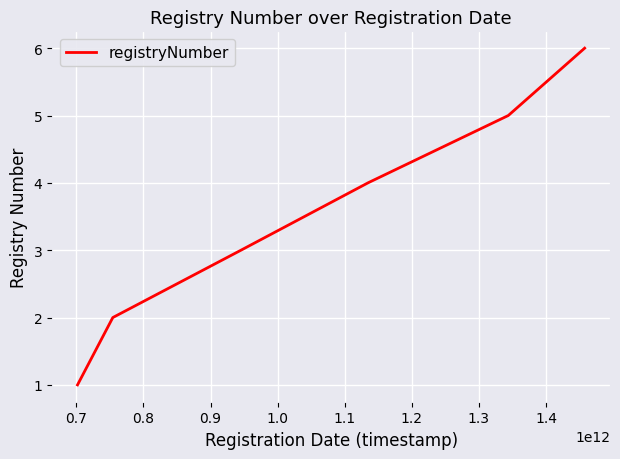

Count the number of data series in this chart.

1